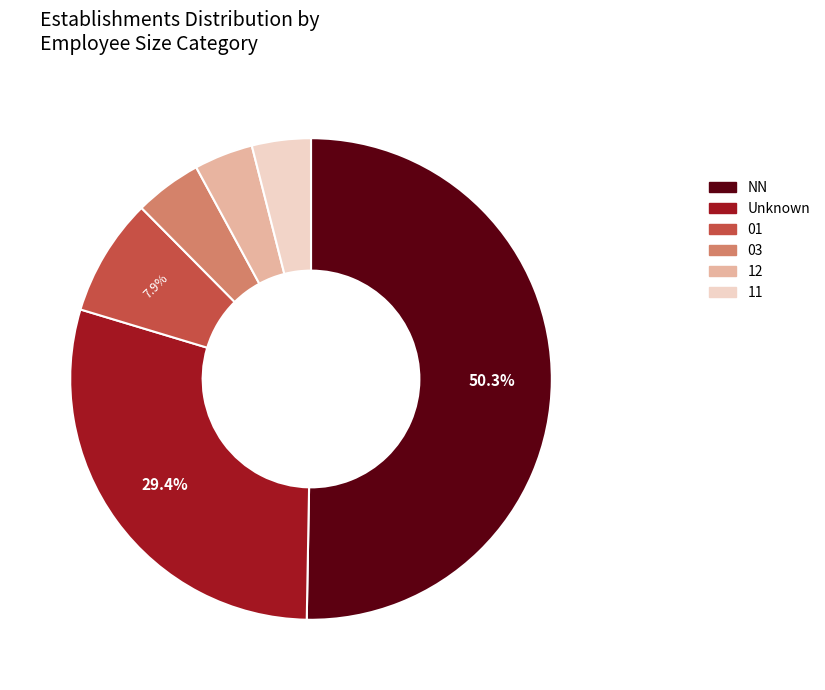

How many slices are in this pie chart?

6